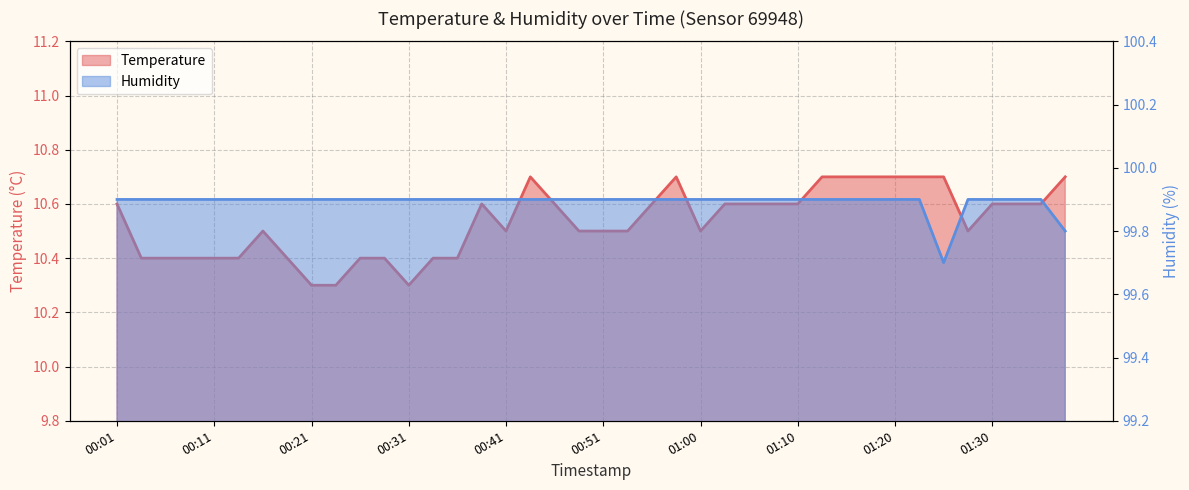

How many distinct data groups are displayed?

2